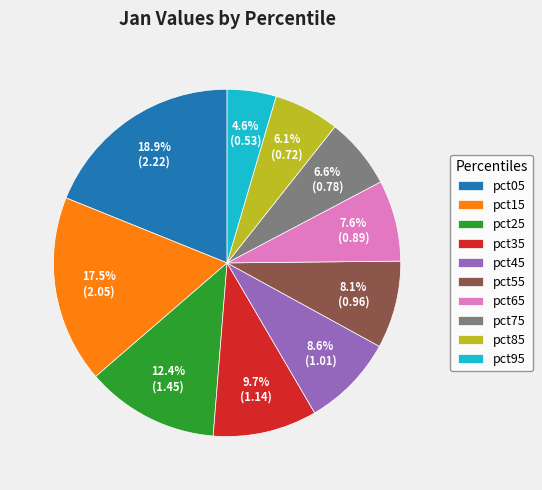

Do pct55 and pct05 together represent more than half of the pie?

No